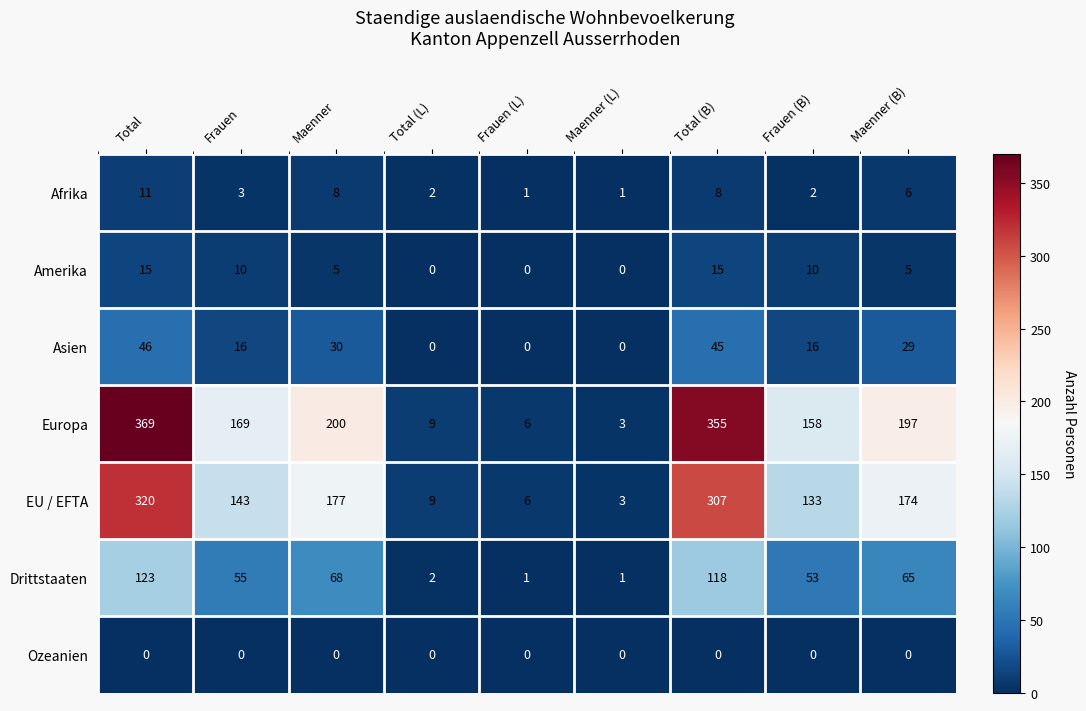

At how many categories does at least one series exceed 133?

6